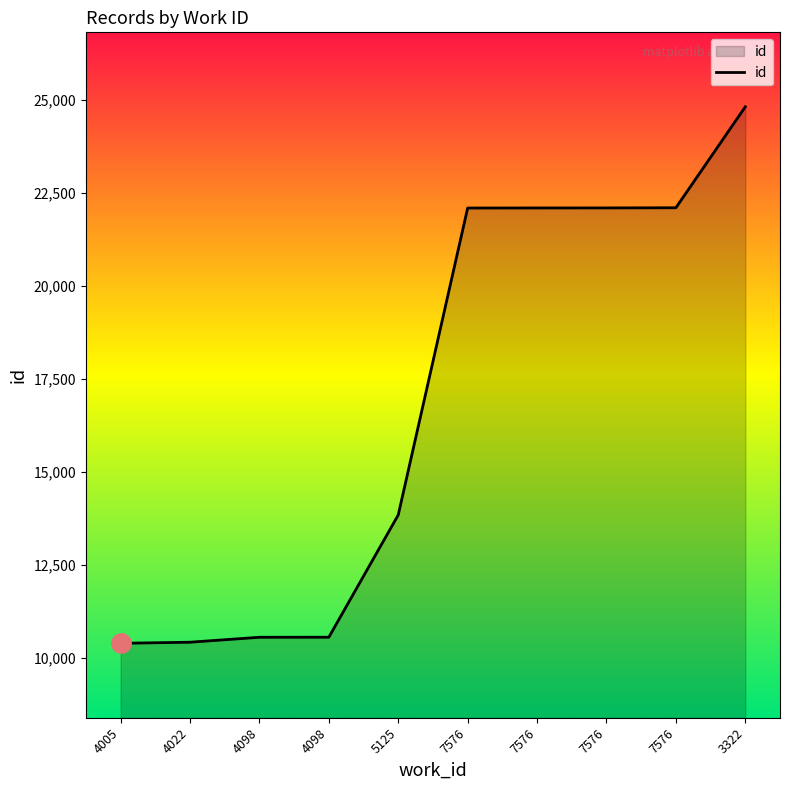

Reading left to right, extract all data points from this chart.

10388	10417	10550	10551	13837	22084	22086	22087	22091	24805